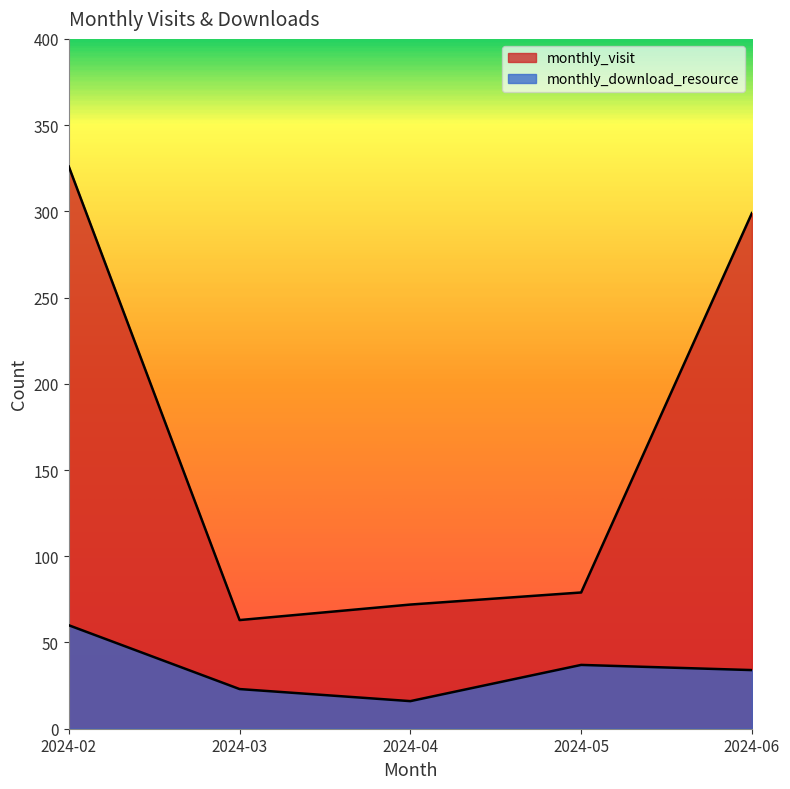

The monthly_download_resource series shows 16 at 2024-04. True or false?

True